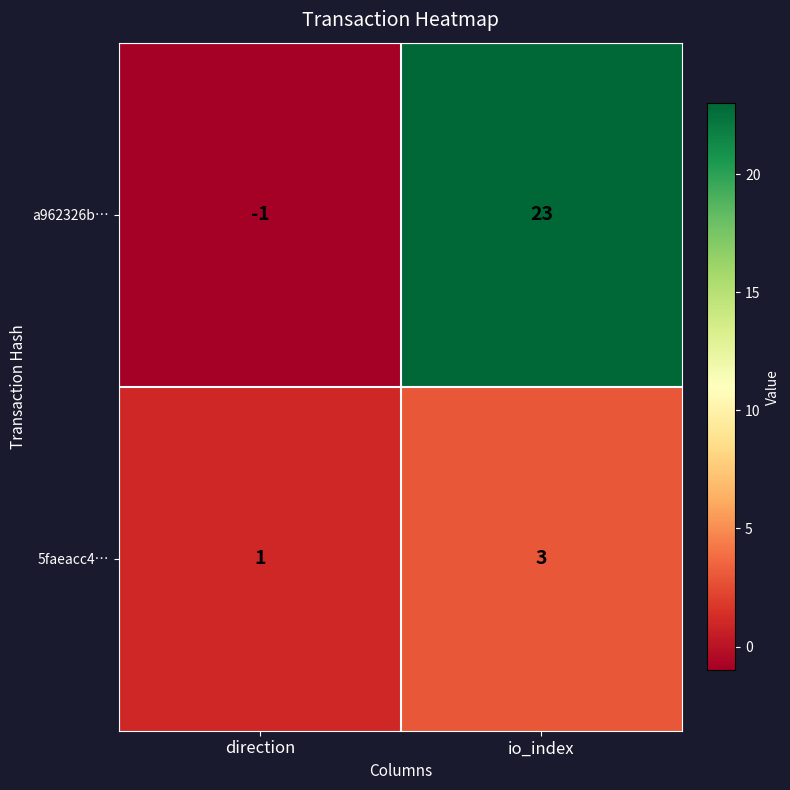

Reading left to right, what are all the values shown in this chart?

a962326b…: direction=-1	io_index=23
5faeacc4…: direction=1	io_index=3